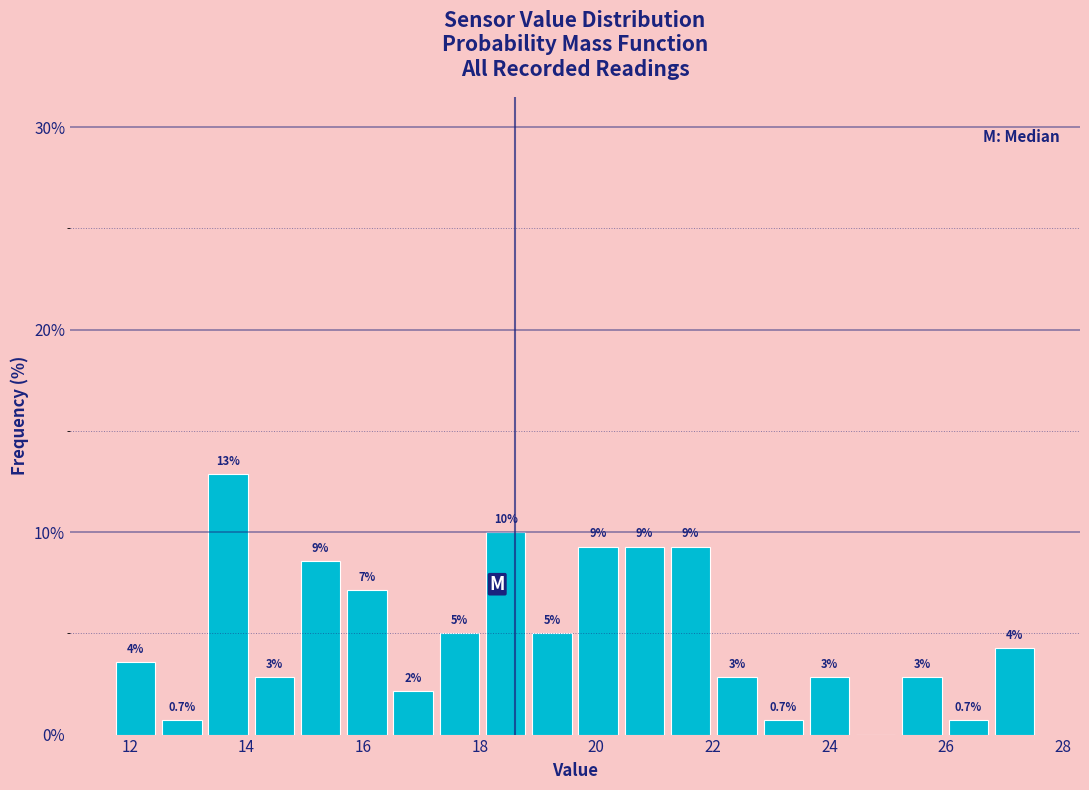

Read against the x-axis, roughly where is the centre of the tallest bar?

13.6